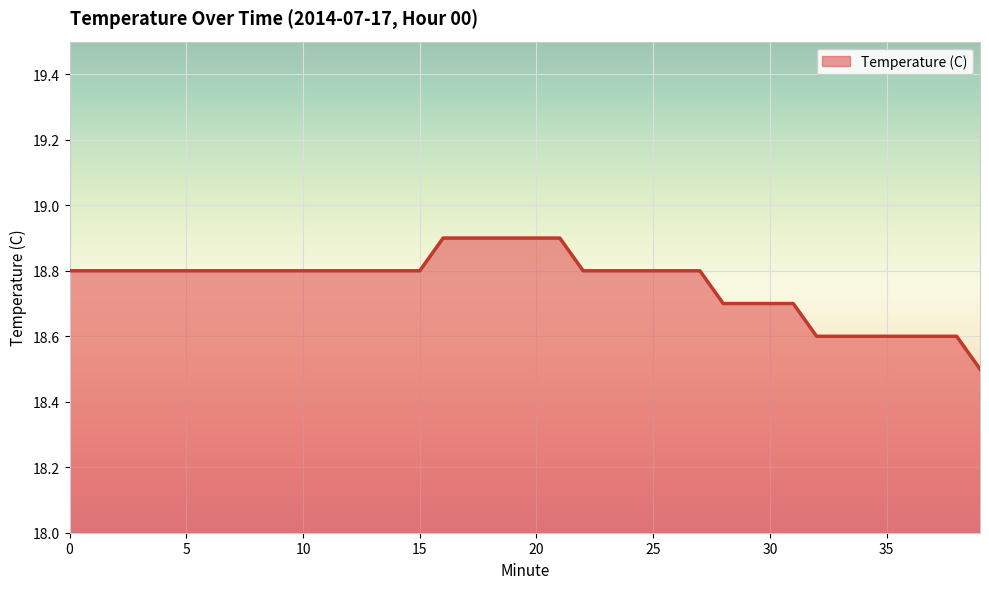

What is the difference between the maximum and minimum values?

0.4